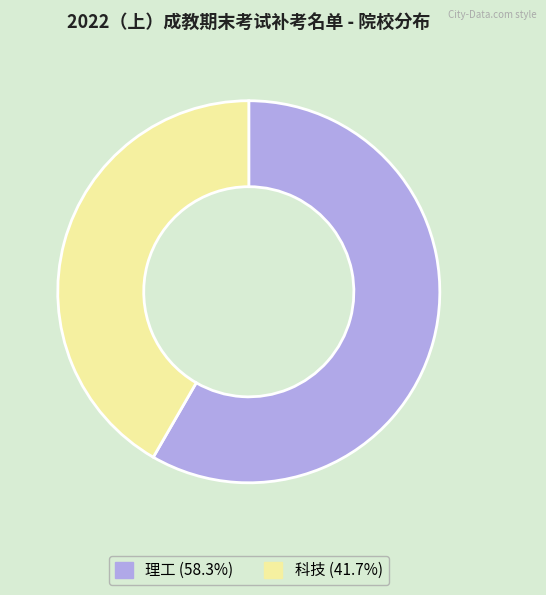

Between 理工 and 科技, which is larger?

理工